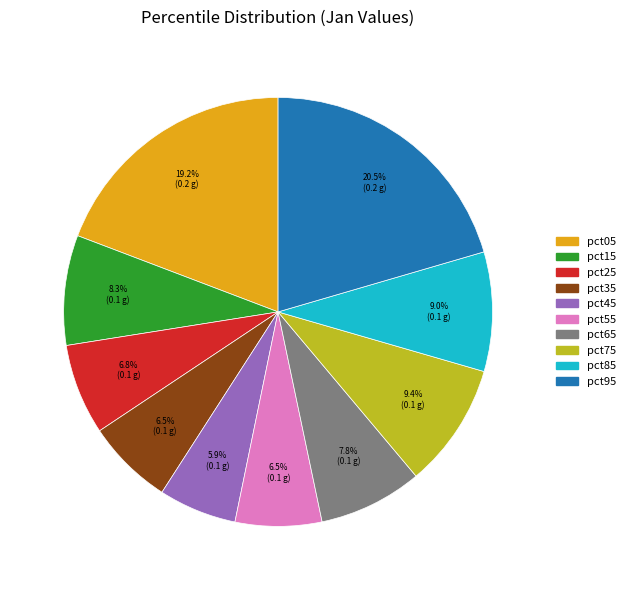

Is pct75 the majority of the pie?

No